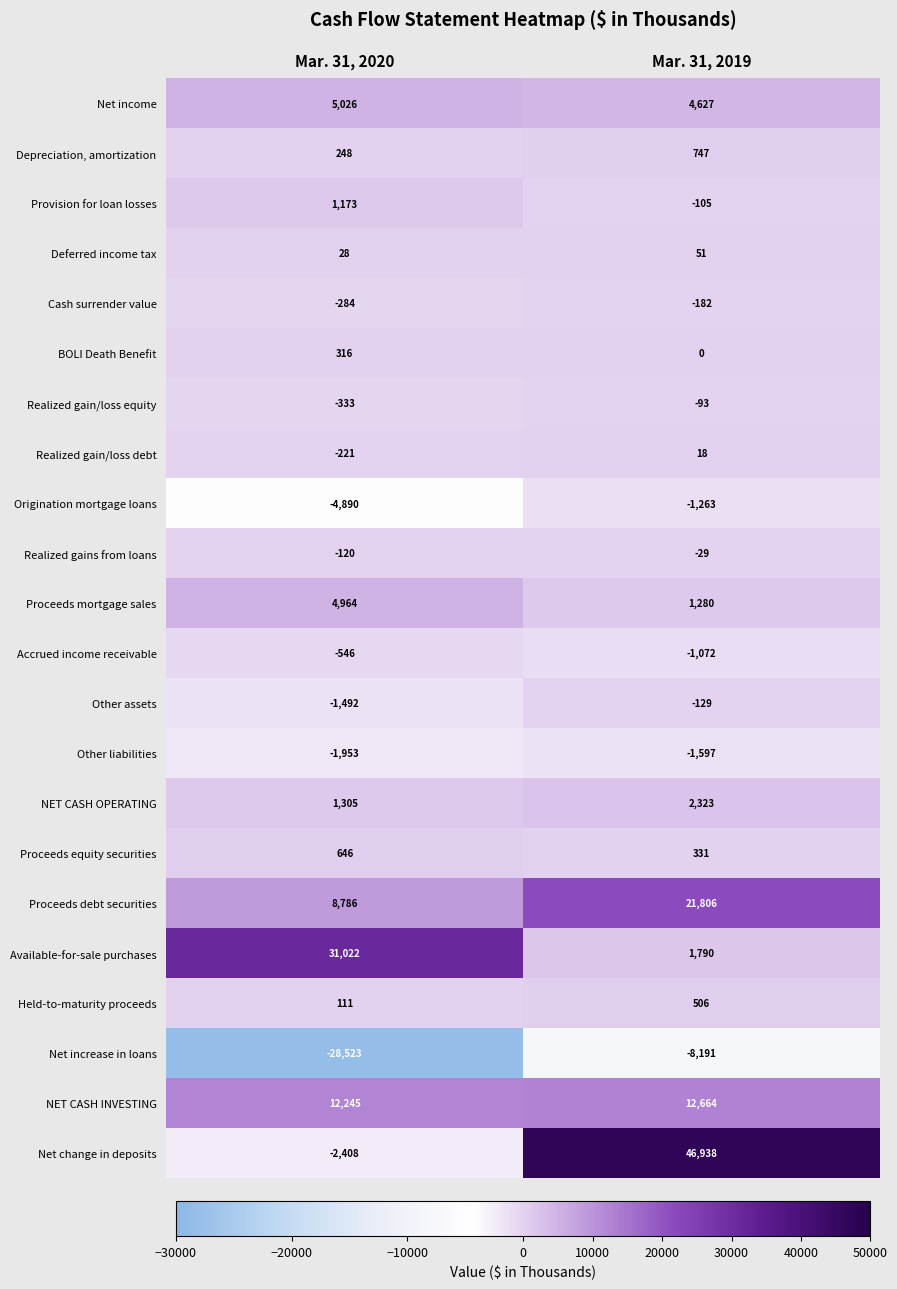

Rank the series at Mar. 31, 2020 from highest to lowest value.

Available-for-sale purchases, NET CASH INVESTING, Proceeds debt securities, Net income, Proceeds mortgage sales, NET CASH OPERATING, Provision for loan losses, Proceeds equity securities, BOLI Death Benefit, Depreciation, amortization, Held-to-maturity proceeds, Deferred income tax, Realized gains from loans, Realized gain/loss debt, Cash surrender value, Realized gain/loss equity, Accrued income receivable, Other assets, Other liabilities, Net change in deposits, Origination mortgage loans, Net increase in loans